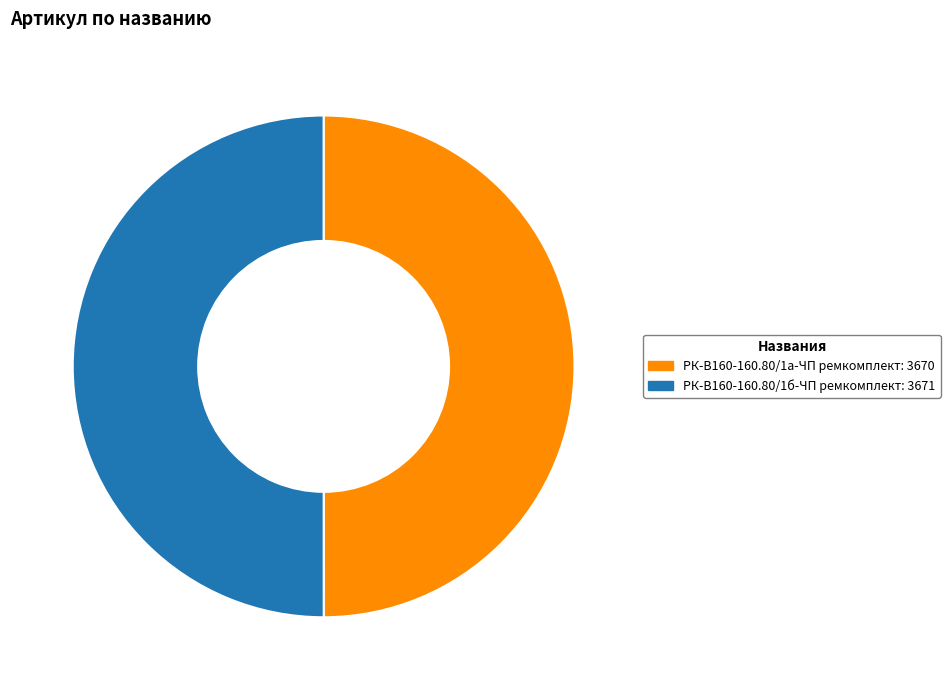

Combined, do РК-В160-160.80/1а-ЧП ремкомплект: 3670 and РК-В160-160.80/1б-ЧП ремкомплект: 3671 account for over 50%?

Yes